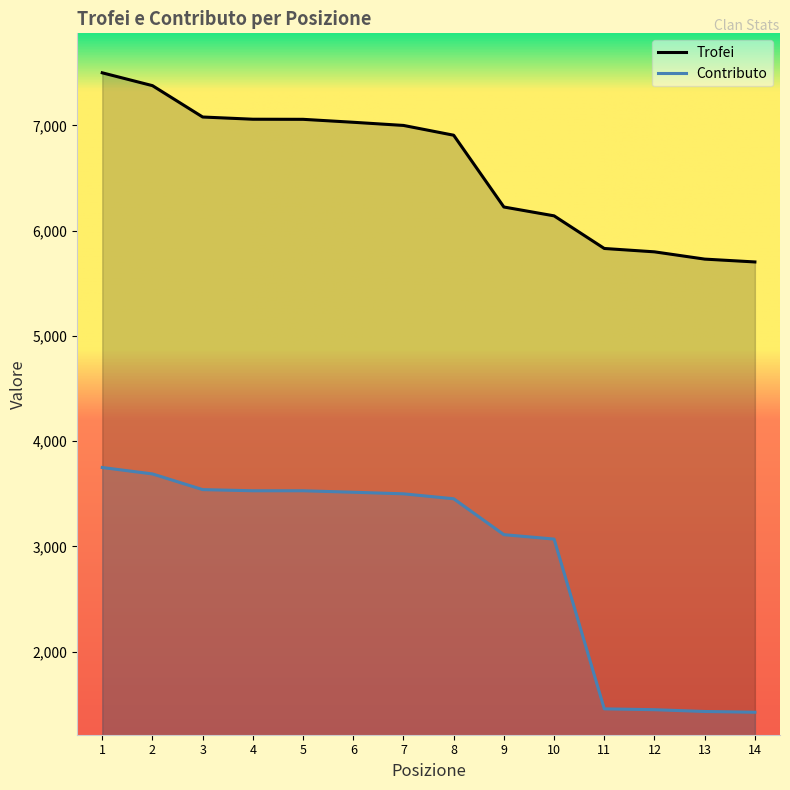

At how many categories does at least one series exceed 5250?

14